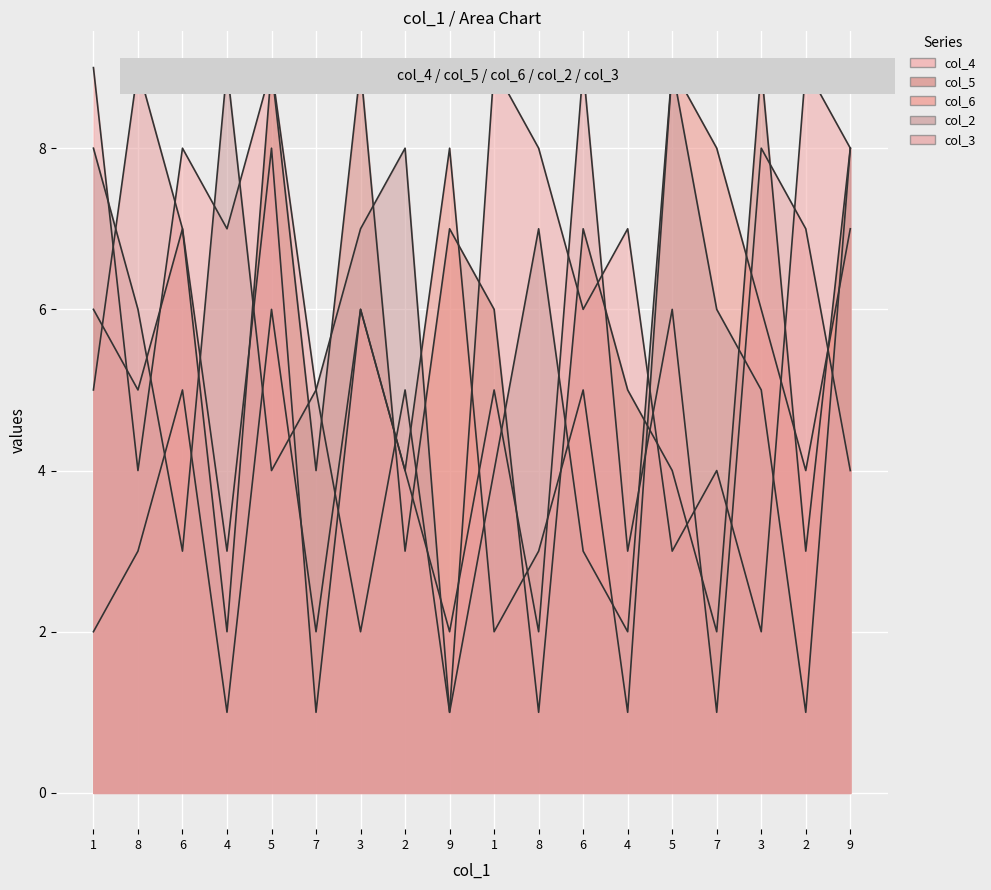

True or false: col_4 has a value of 6 at 6.

True